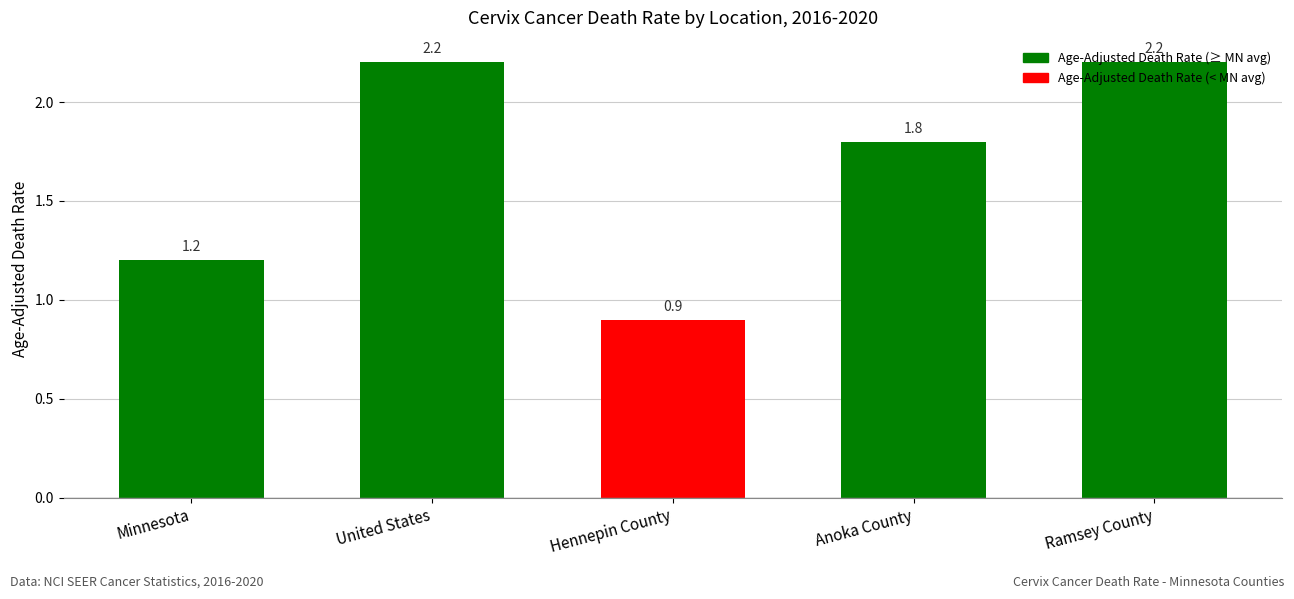

What is the average value?

1.7